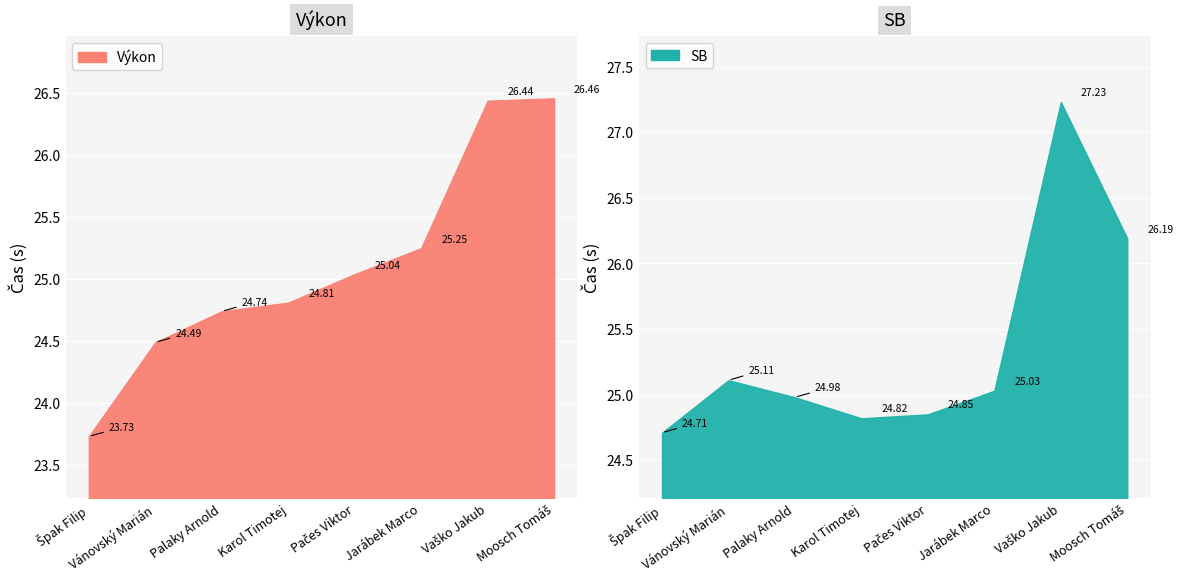

Read the SB value at Vaško Jakub.

27.2